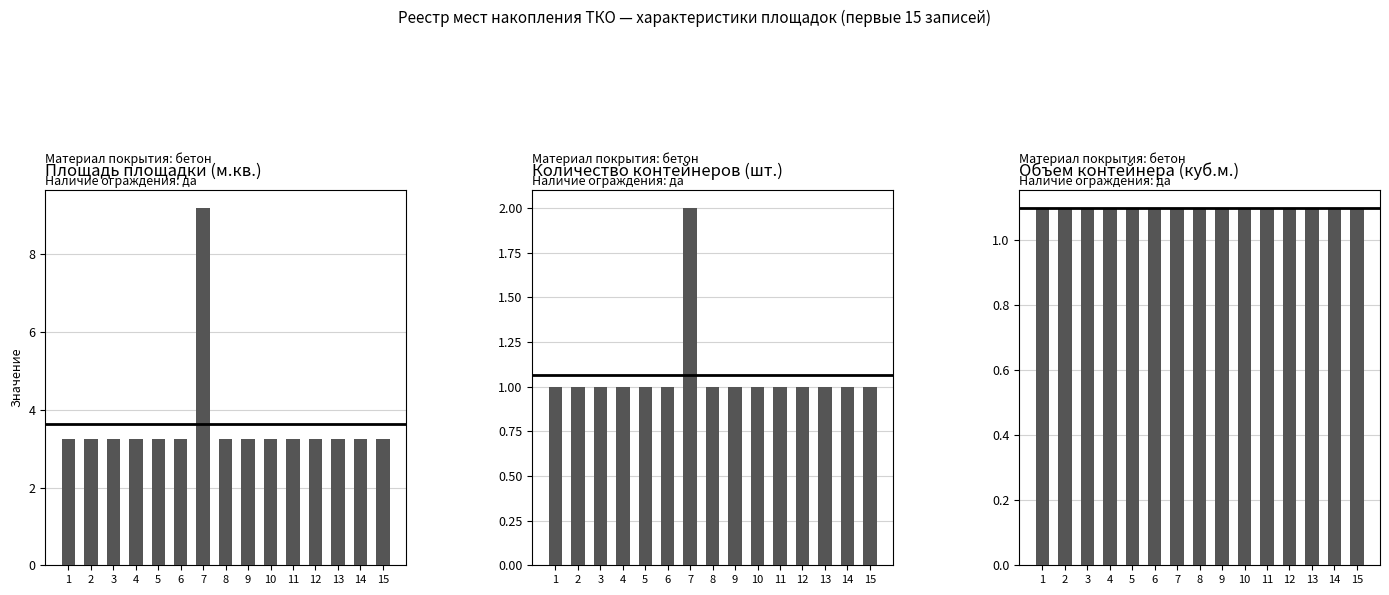

Rank the series by their maximum value, from highest to lowest.

Площадь (м.кв.), Контейнеров (шт.), Объем (куб.м.)